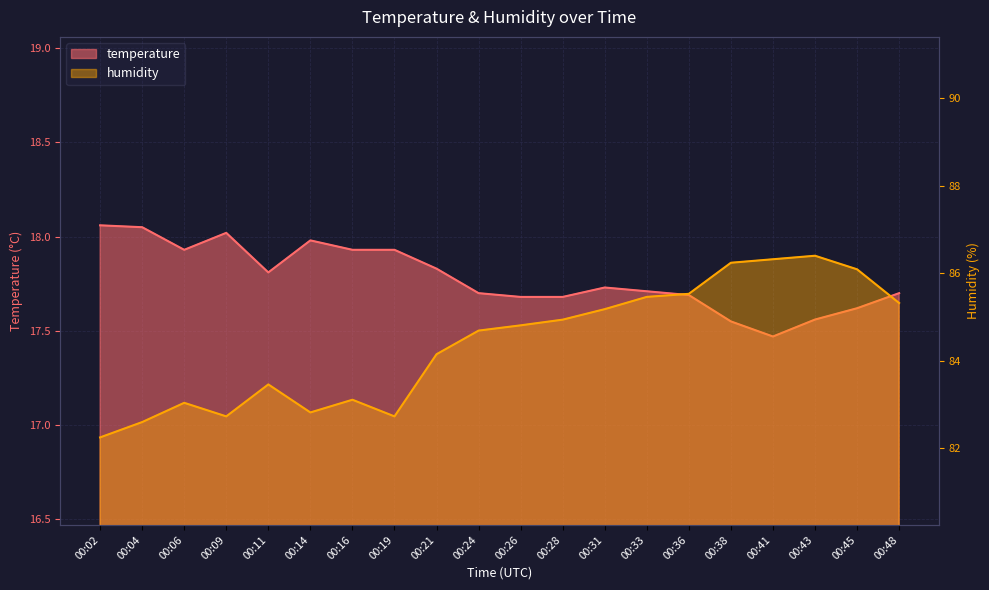

What are all the series names shown in the legend?

temperature, humidity